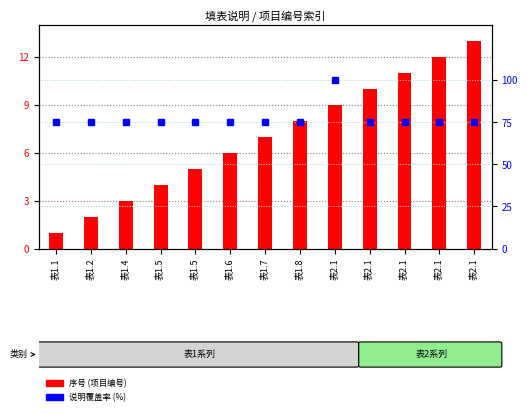

The value of 填表说明覆盖率 (%) at 表1.8 is 34. True or false?

False